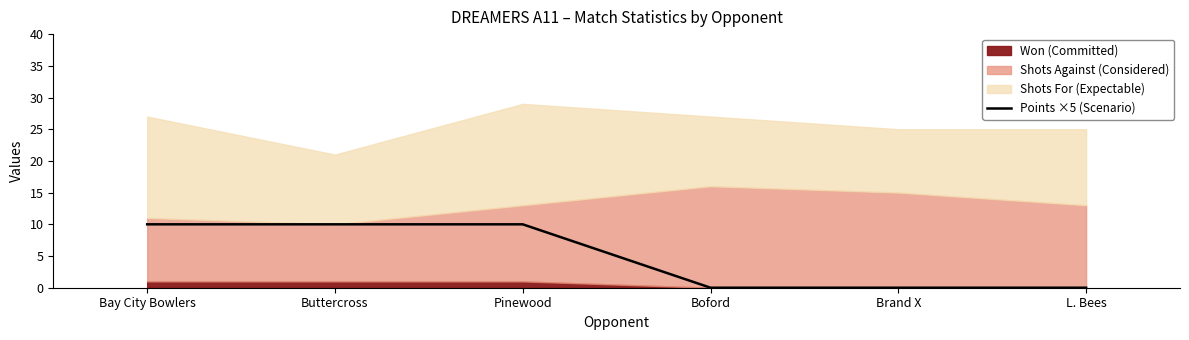

True or false: Points ×5 (Scenario) has a value of 0 at L. Bees.

True